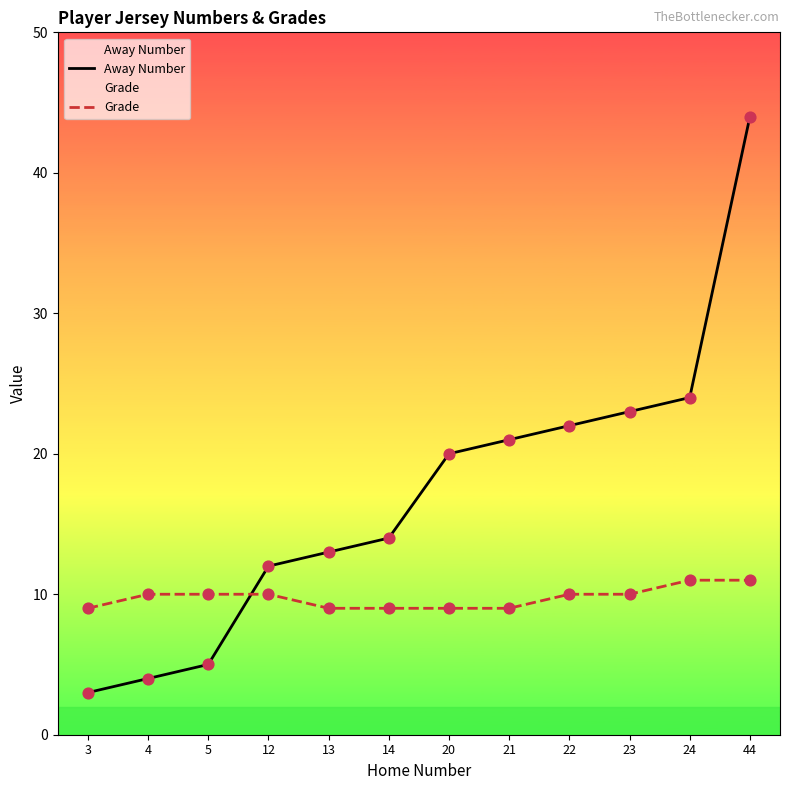

At how many categories does at least one series exceed 9?

11